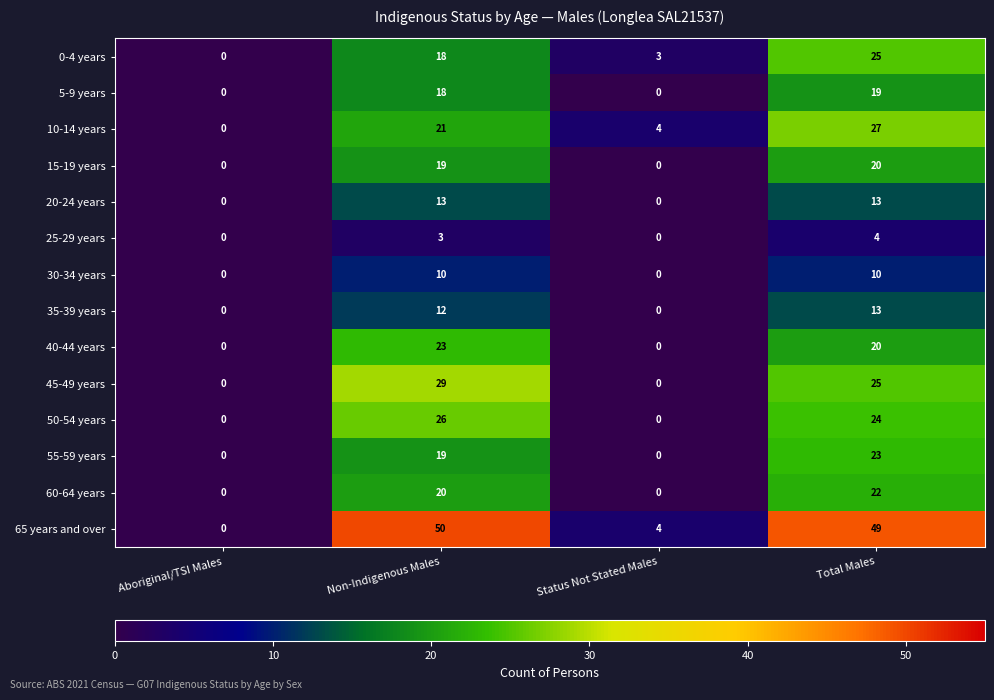

Which series has the largest range (max minus min)?

65 years and over